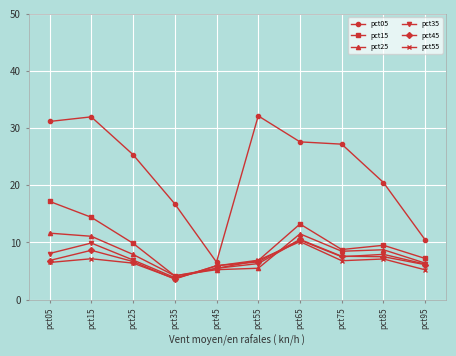

What are all the series names shown in the legend?

pct05, pct15, pct25, pct35, pct45, pct55